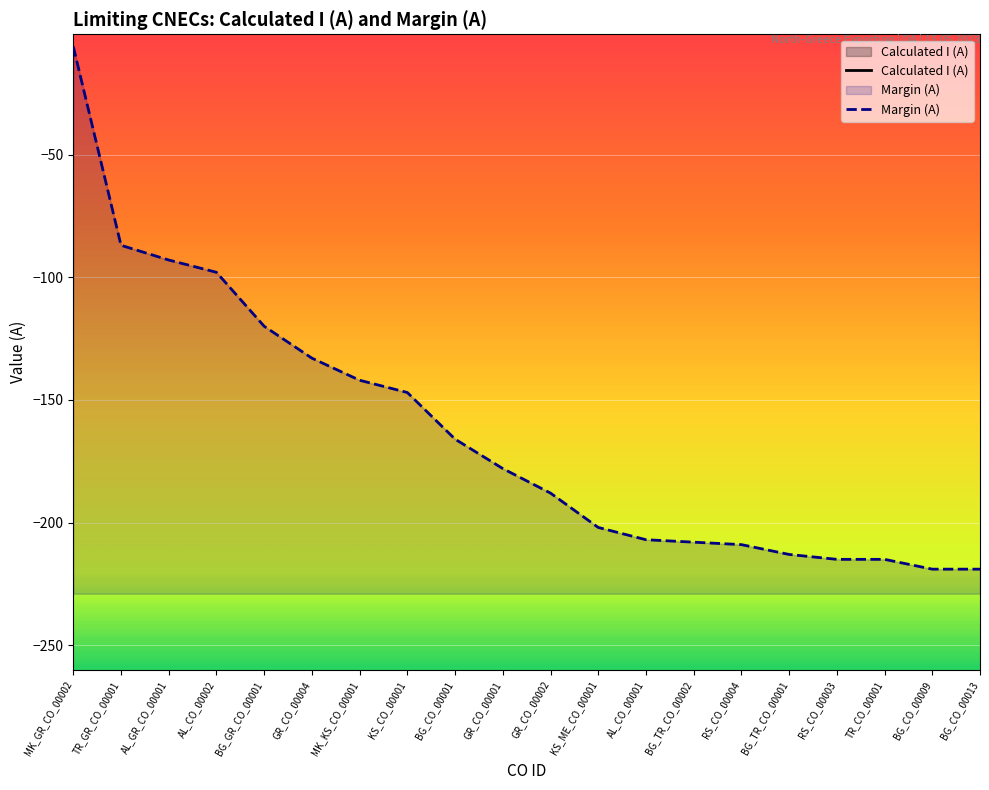

Which series has the widest spread of values?

Calculated I (A)